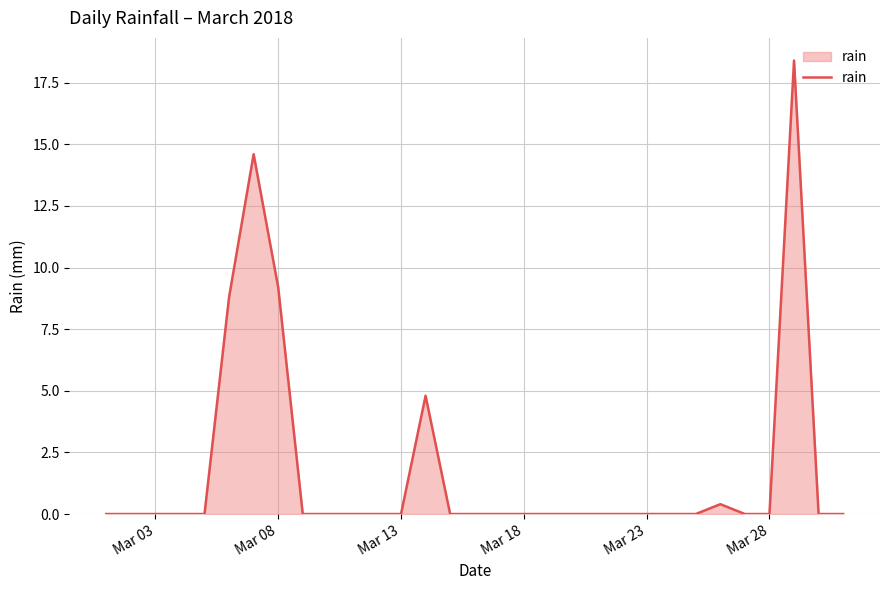

What is the maximum value shown in the chart?

18.4